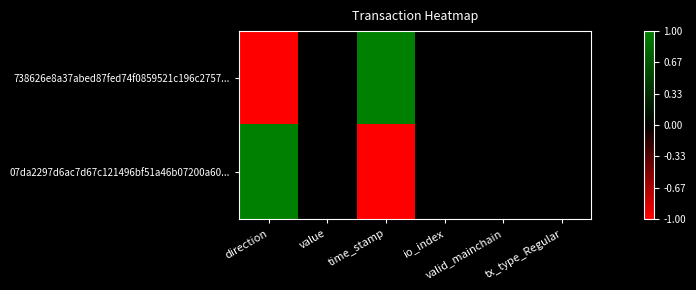

At which category does the chart reach its minimum across all series?

direction